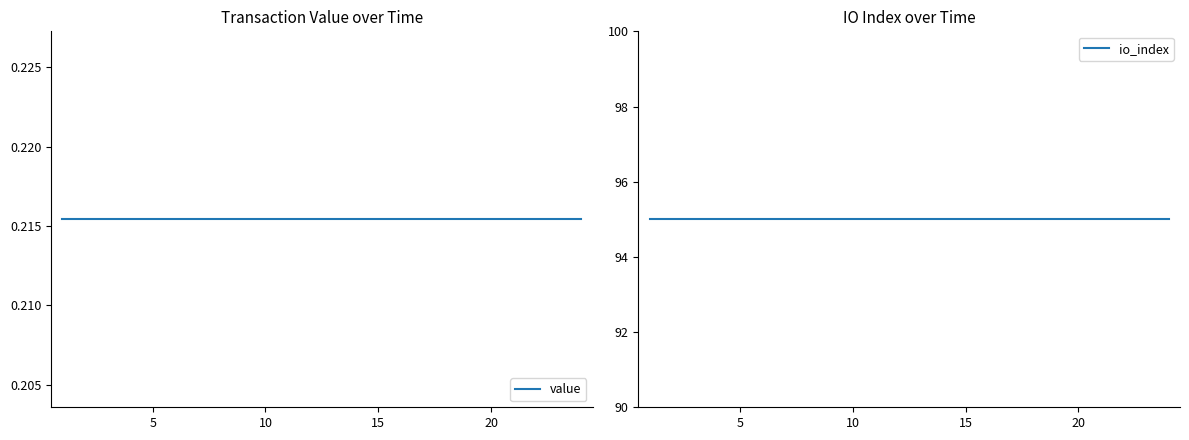

What is the average value of the value series?

0.2